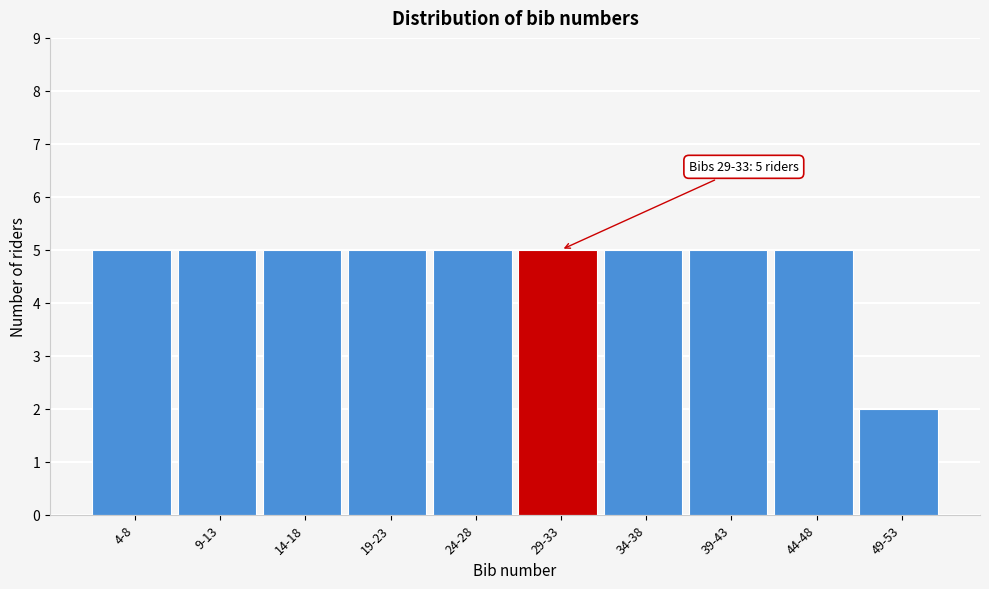

Reading left to right, transcribe all the data shown in this chart.

4-8=5	9-13=5	14-18=5	19-23=5	24-28=5	29-33=5	34-38=5	39-43=5	44-48=5	49-53=2